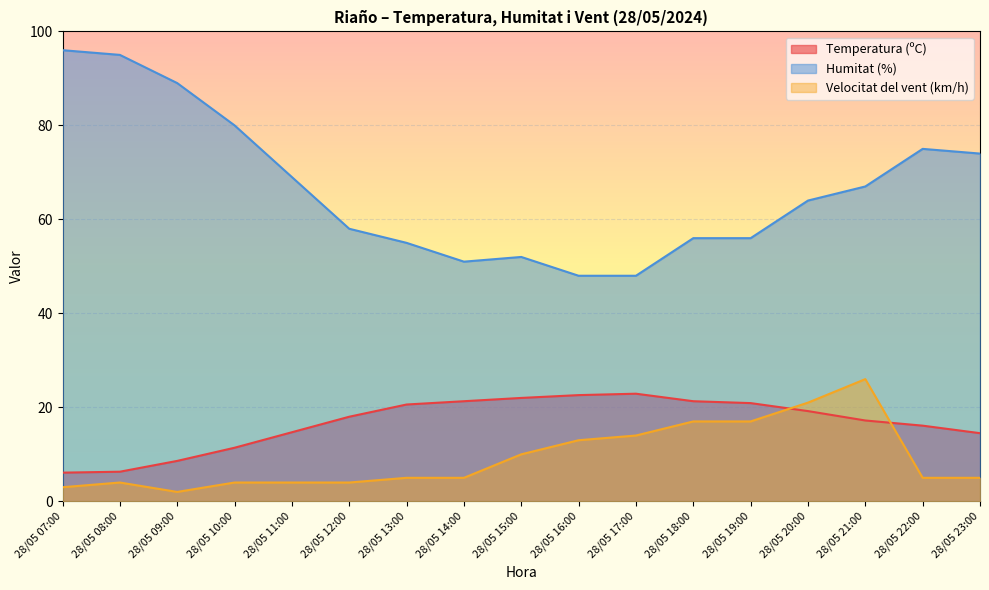

What is the minimum value for Temperatura (ºC)?

6.1